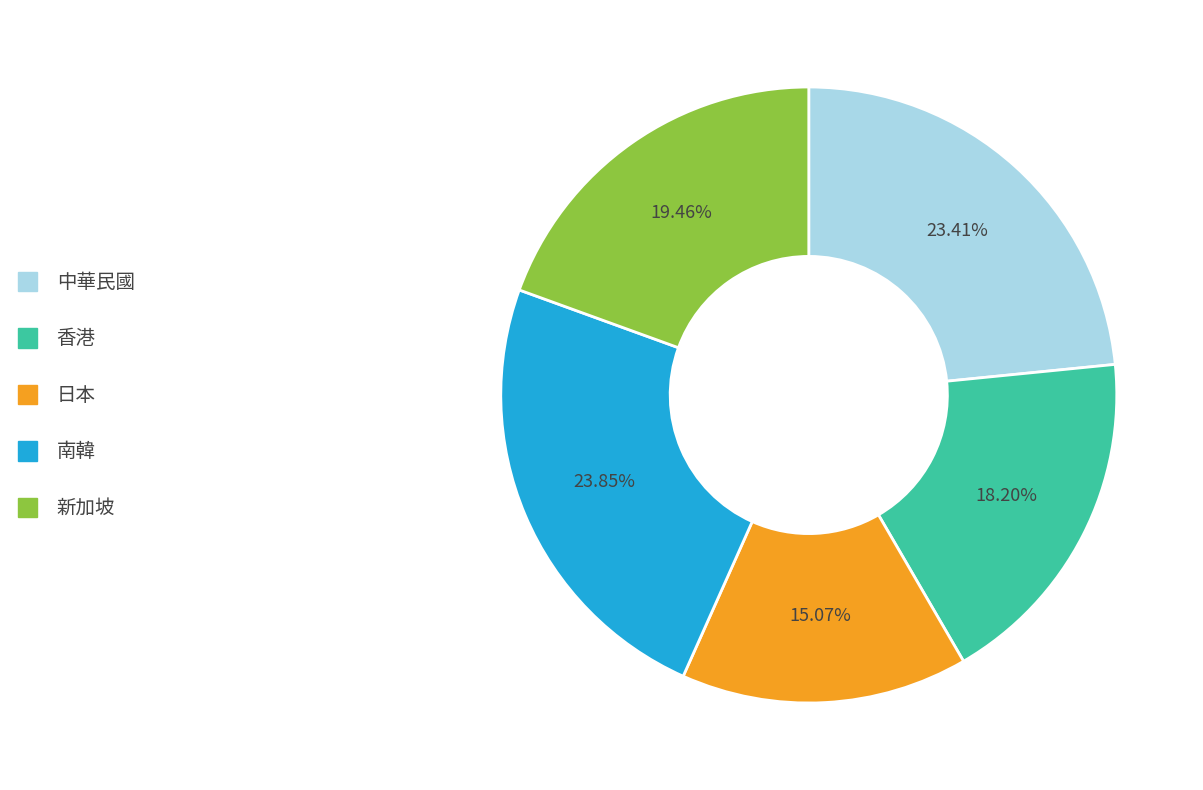

Does any single category account for the majority?

No